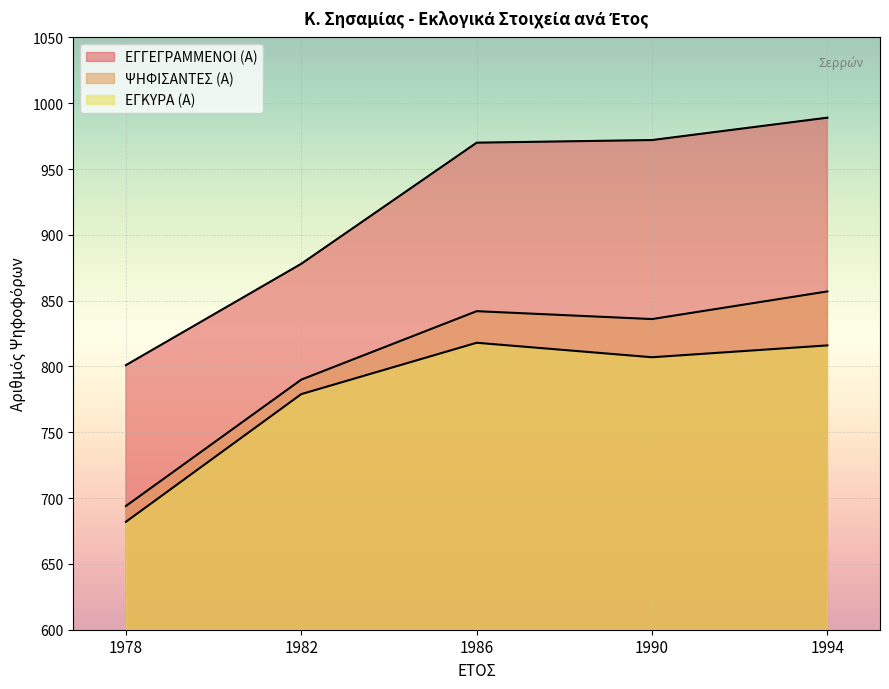

True or false: ΨΗΦΙΣΑΝΤΕΣ (Α) and ΕΓΚΥΡΑ (Α) cross at least once.

False